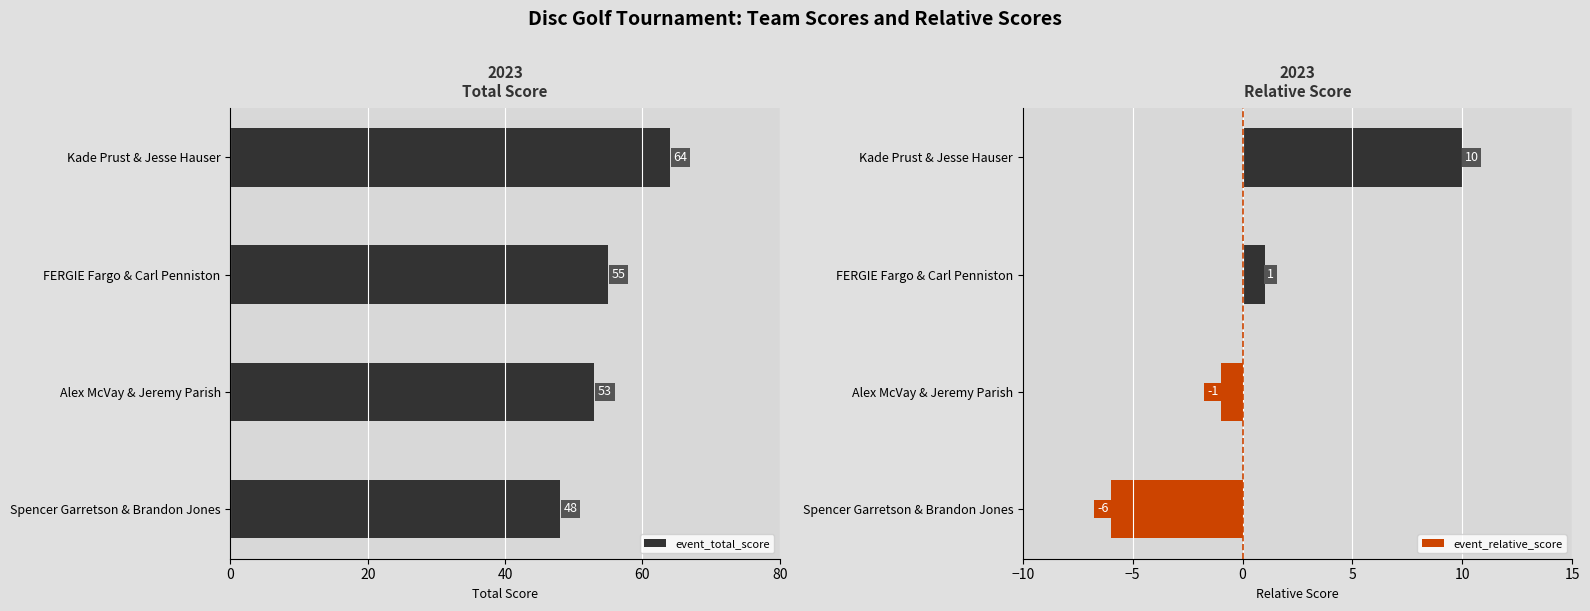

Count the number of data series in this chart.

2